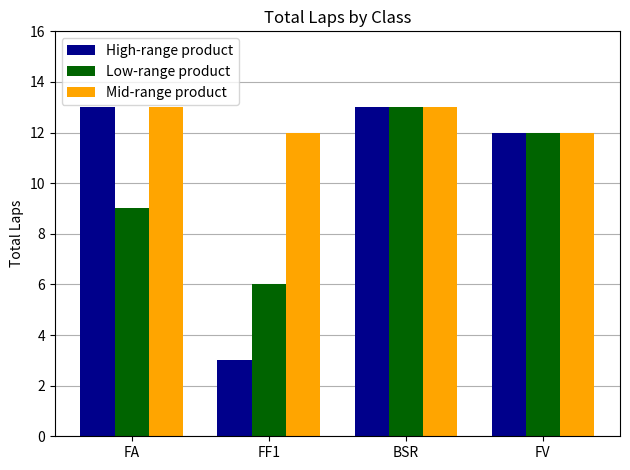

What is the value of the Mid-range product bar at the 2nd from the left?

12